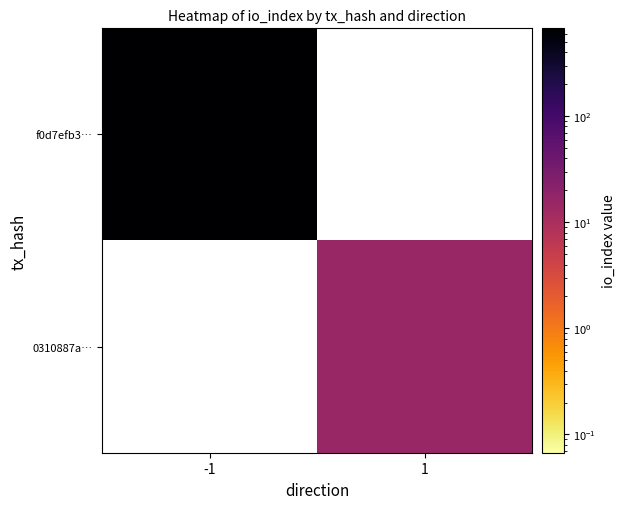

Is the value of 0310887a… at 1 greater than the value of f0d7efb3… at -1?

No